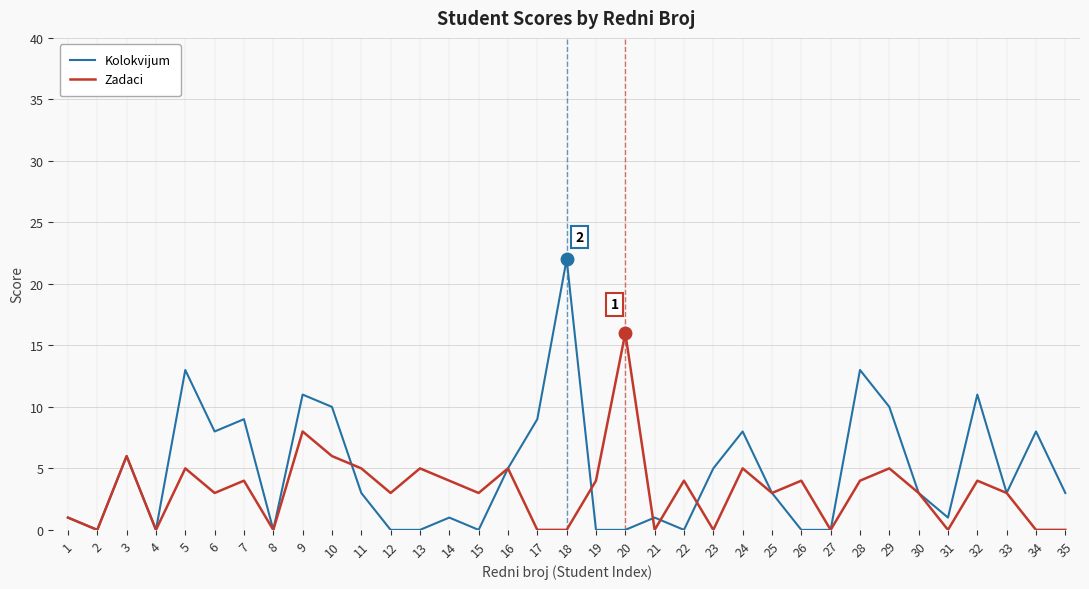

The value of Zadaci at 4 is -5. True or false?

False